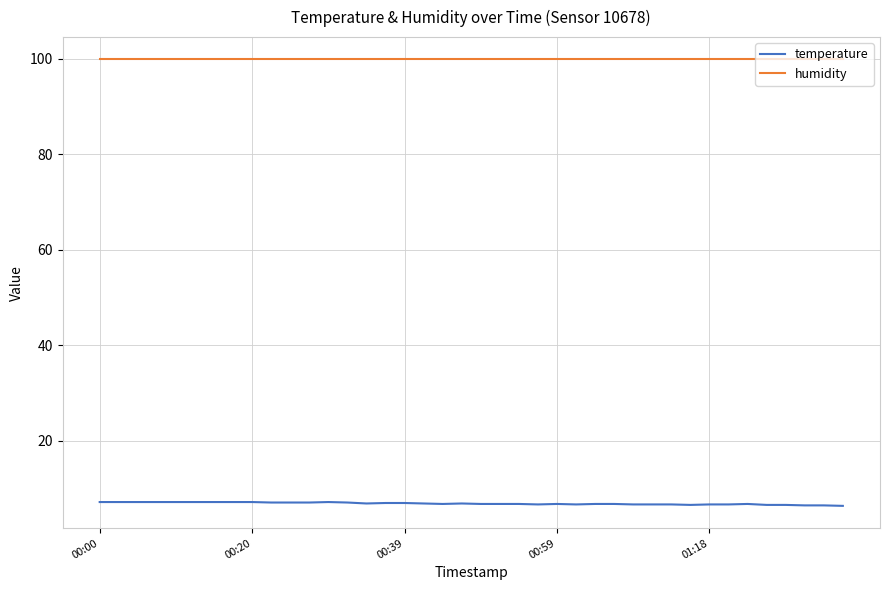

Does the chart display data point markers on the line(s)?

No